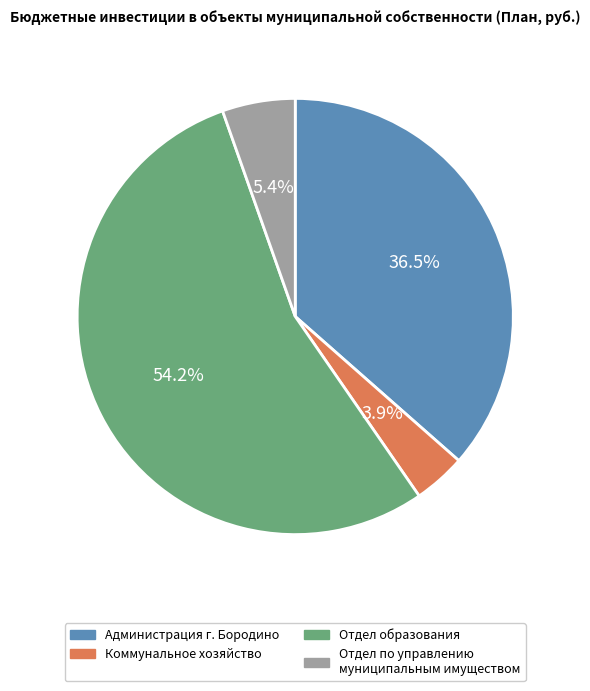

Count the number of slices in the pie.

4